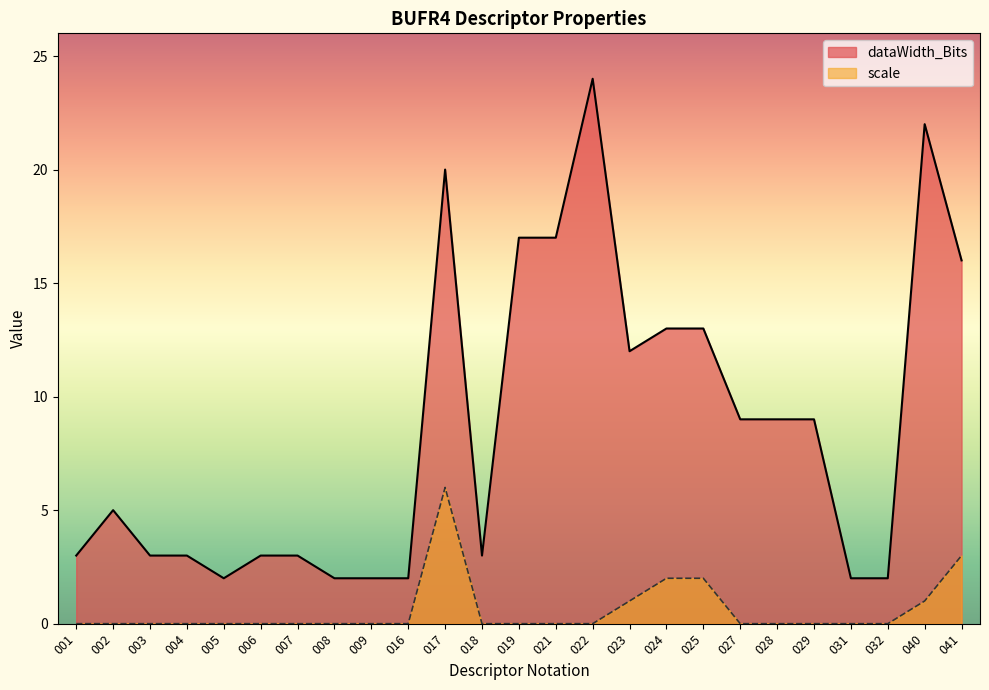

In dataWidth_Bits, how many points are higher than both neighbors (excluding endpoints)?

4